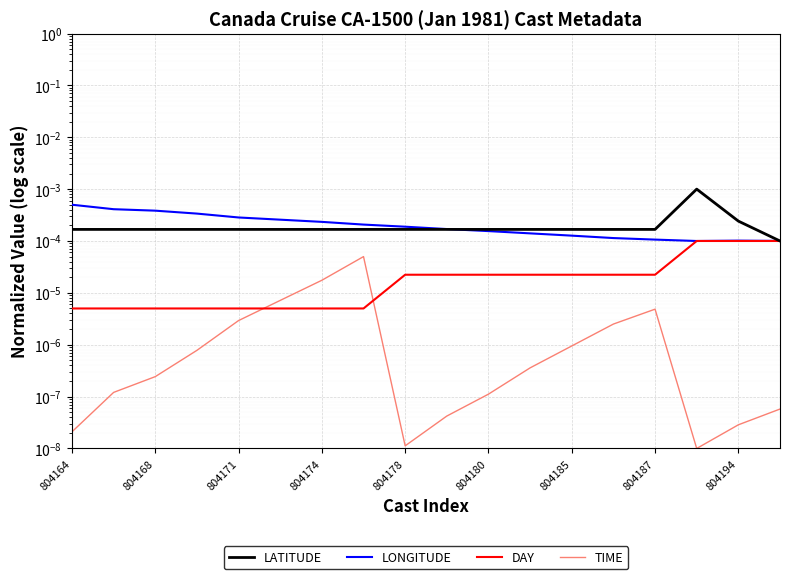

True or false: LATITUDE and DAY cross at least once.

False